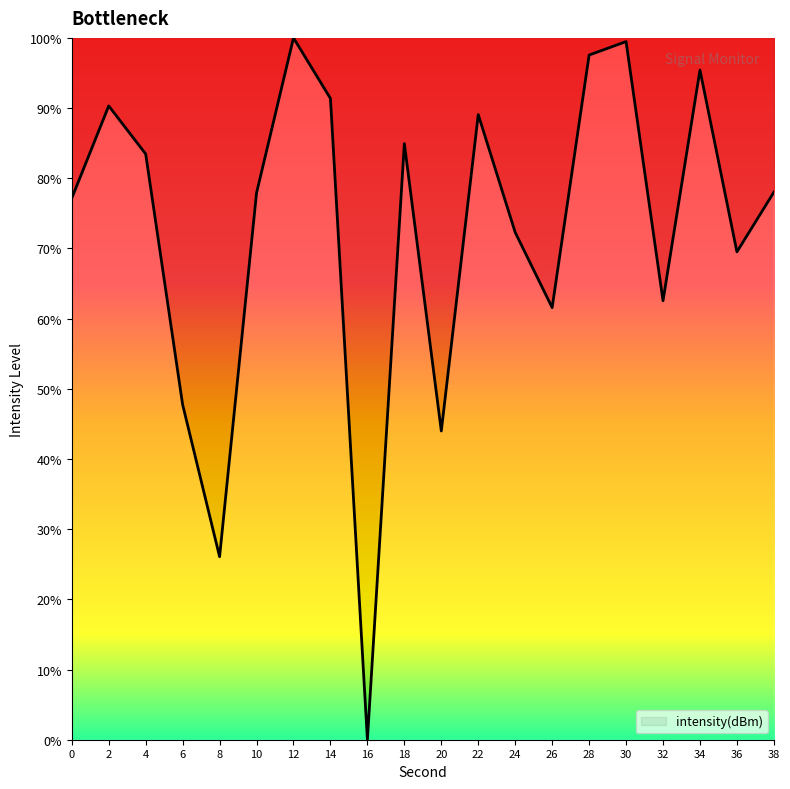

At which category does the chart reach its minimum across all series?

16